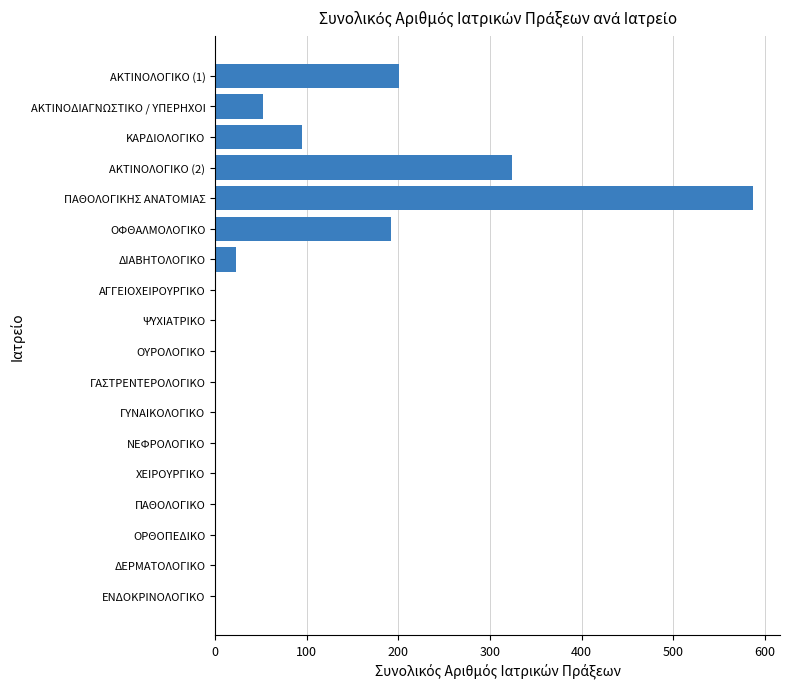

Count the number of categories in the chart.

18